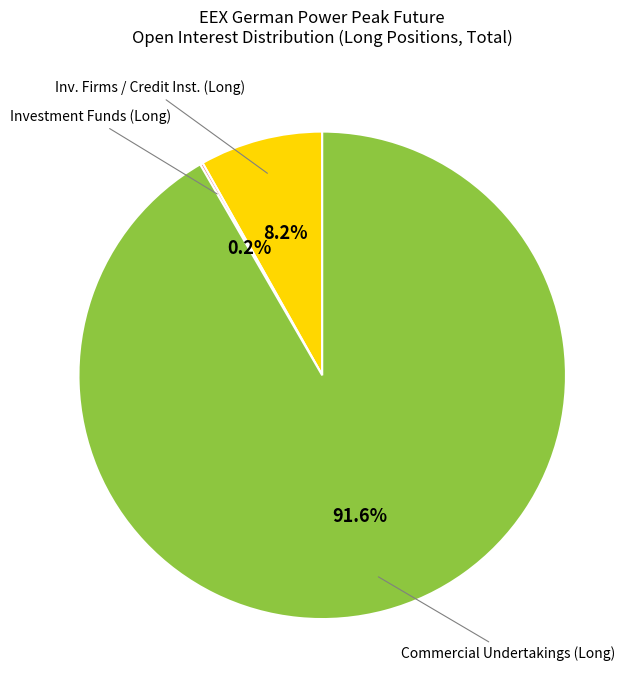

Is there any slice that represents more than half of the pie?

Yes